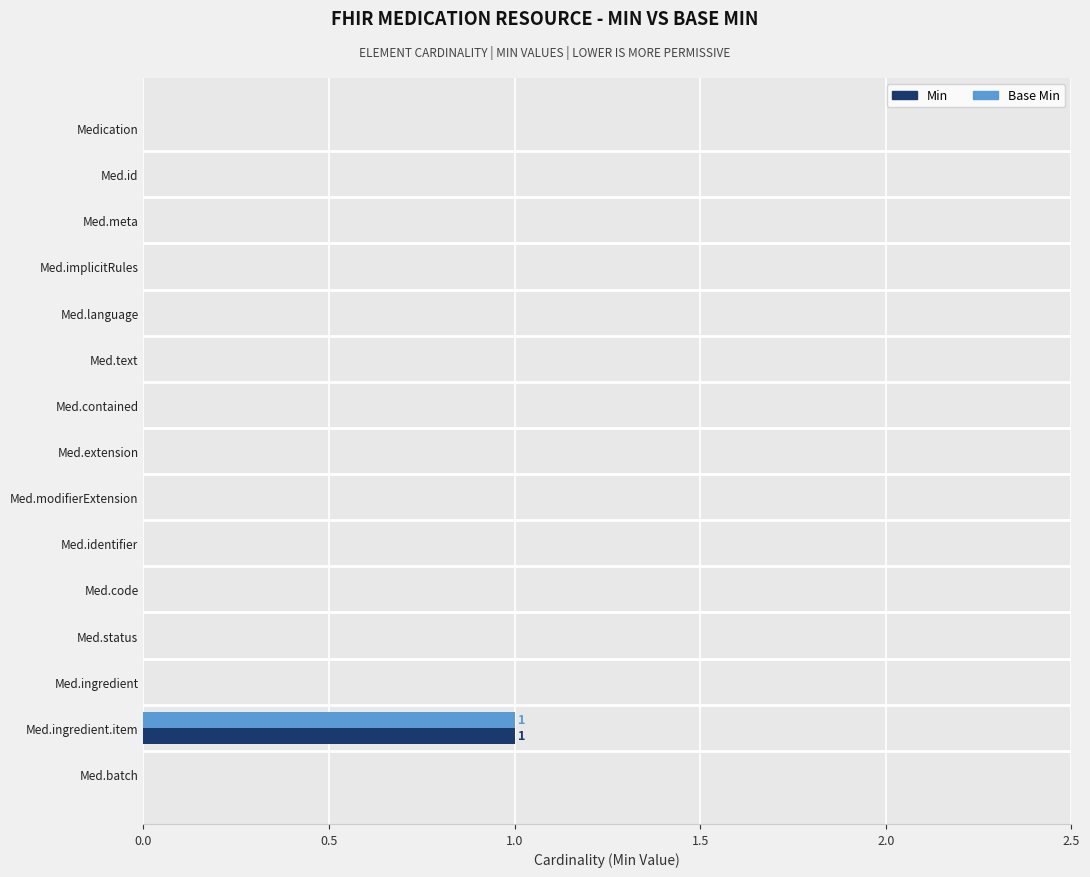

Is it true that Base Min equals 1 at Med.code?

False